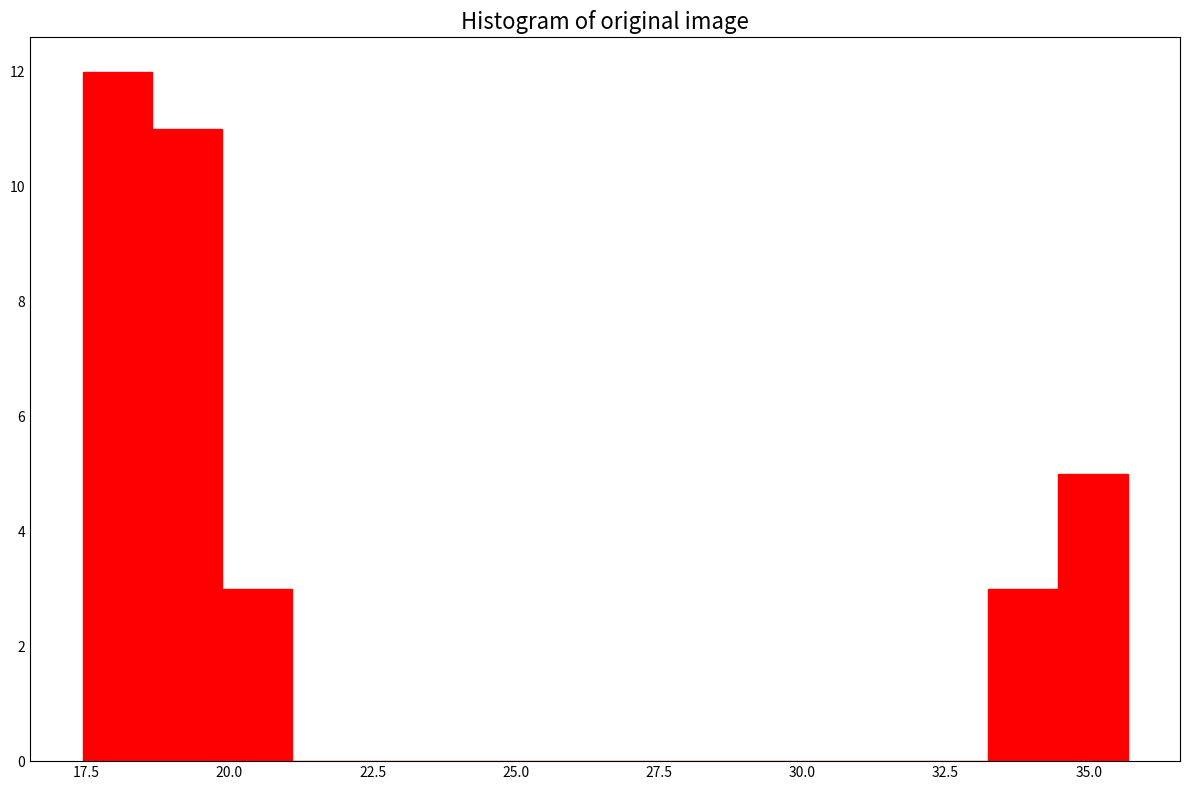

Around what value on the x-axis is the tallest bar? Give the approximate position of its centre, as read against the axis.

18.0